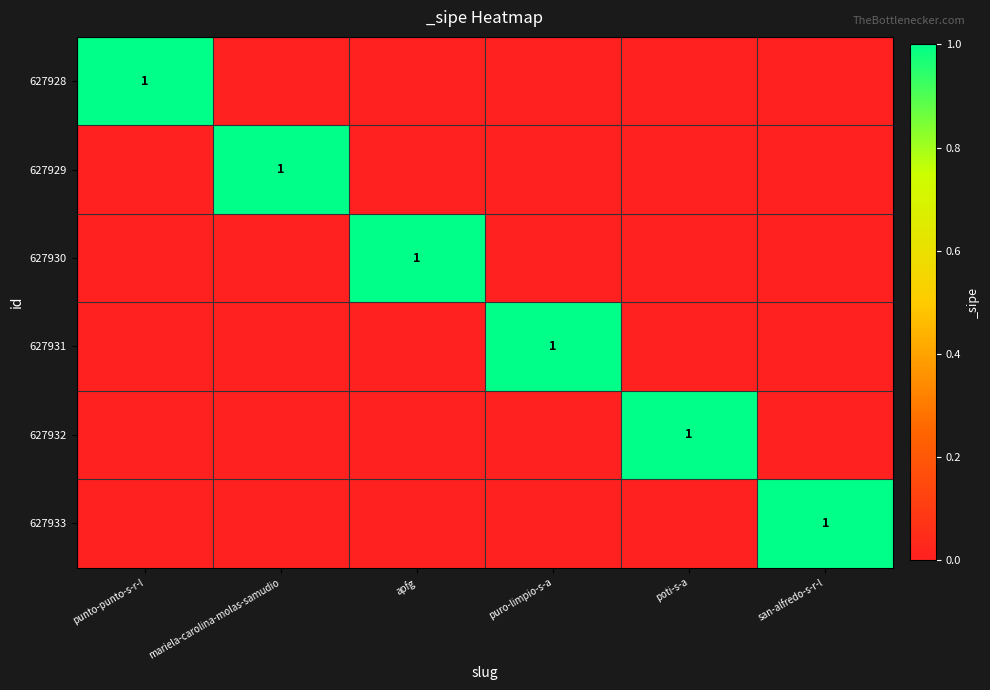

True or false: 627929 has a value of 2 at mariela-carolina-molas-samudio.

False